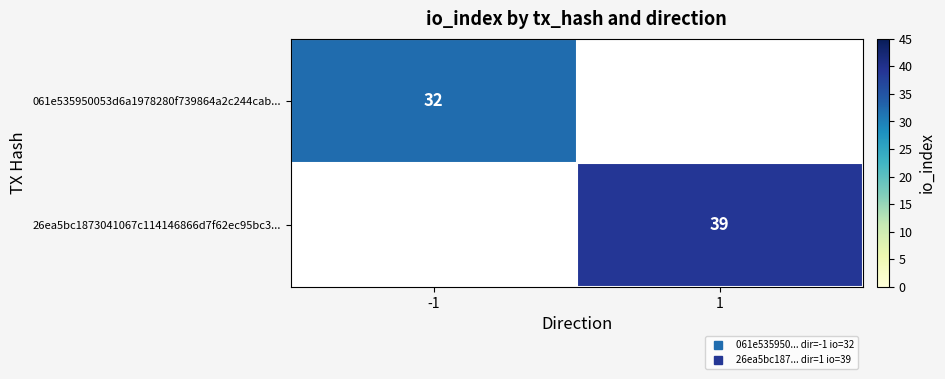

List the series in order of their overall mean, lowest first.

061e535950053d6a1978280f739864a2c244cab..., 26ea5bc1873041067c114146866d7f62ec95bc3...